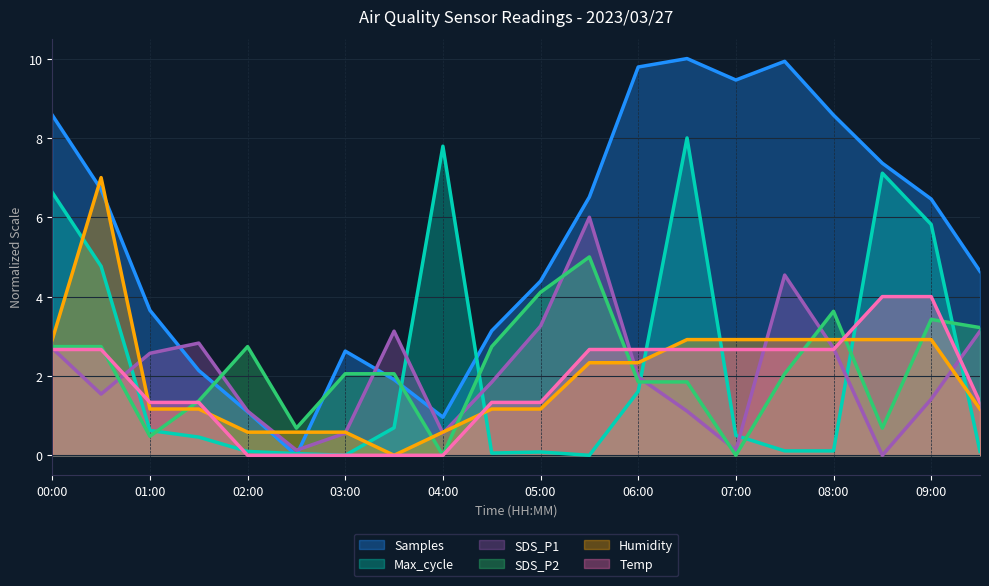

Reading right to left, what are all the values shown in this chart?

Samples: 09:30=4.6	09:00=6.5	08:30=7.4	08:00=8.6	07:30=9.9	07:00=9.5	06:30=10.0	06:00=9.8	05:30=6.5	05:00=4.4	04:30=3.1	04:00=1.0	03:30=1.9	03:00=2.6	02:30=0.0	02:00=1.1	01:30=2.1	01:00=3.7	00:30=6.7	00:00=8.6
Max_cycle: 09:30=0.1	09:00=5.8	08:30=7.1	08:00=0.1	07:30=0.1	07:00=0.5	06:30=8.0	06:00=1.6	05:30=0.0	05:00=0.1	04:30=0.1	04:00=7.8	03:30=0.7	03:00=0.0	02:30=0.0	02:00=0.1	01:30=0.5	01:00=0.6	00:30=4.8	00:00=6.6
SDS_P1: 09:30=3.1	09:00=1.4	08:30=0.0	08:00=2.7	07:30=4.5	07:00=0.1	06:30=1.1	06:00=2.0	05:30=6.0	05:00=3.3	04:30=1.8	04:00=0.6	03:30=3.1	03:00=0.6	02:30=0.1	02:00=1.1	01:30=2.8	01:00=2.6	00:30=1.5	00:00=2.7
SDS_P2: 09:30=3.2	09:00=3.4	08:30=0.7	08:00=3.6	07:30=2.1	07:00=0.0	06:30=1.8	06:00=1.8	05:30=5.0	05:00=4.1	04:30=2.7	04:00=0.0	03:30=2.1	03:00=2.1	02:30=0.7	02:00=2.7	01:30=1.4	01:00=0.5	00:30=2.7	00:00=2.7
Humidity: 09:30=1.2	09:00=2.9	08:30=2.9	08:00=2.9	07:30=2.9	07:00=2.9	06:30=2.9	06:00=2.3	05:30=2.3	05:00=1.2	04:30=1.2	04:00=0.6	03:30=0.0	03:00=0.6	02:30=0.6	02:00=0.6	01:30=1.2	01:00=1.2	00:30=7.0	00:00=2.9
Temp: 09:30=1.3	09:00=4.0	08:30=4.0	08:00=2.7	07:30=2.7	07:00=2.7	06:30=2.7	06:00=2.7	05:30=2.7	05:00=1.3	04:30=1.3	04:00=0.0	03:30=0.0	03:00=0.0	02:30=0.0	02:00=0.0	01:30=1.3	01:00=1.3	00:30=2.7	00:00=2.7